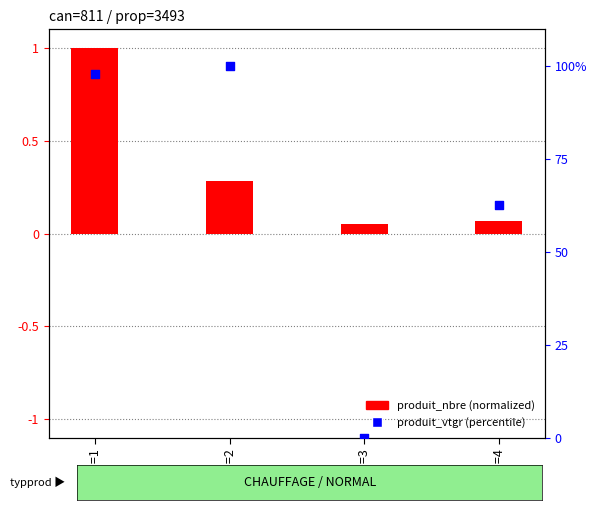

Is the value of produit_vtgr (percentile) at cm=1 greater than the value of produit_nbre (normalized) at cm=3?

Yes